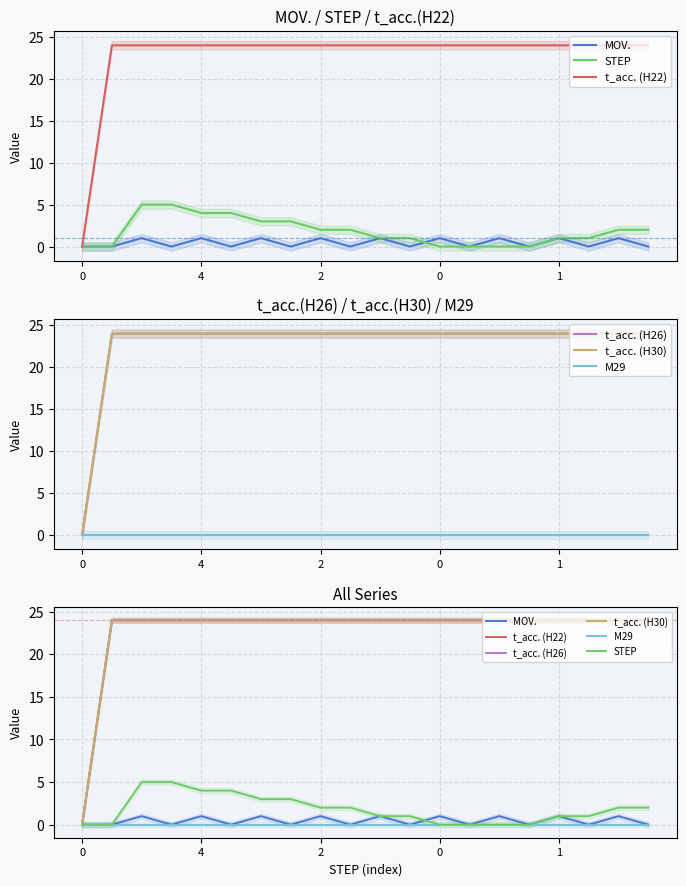

How many times do MOV. and STEP cross each other?

1